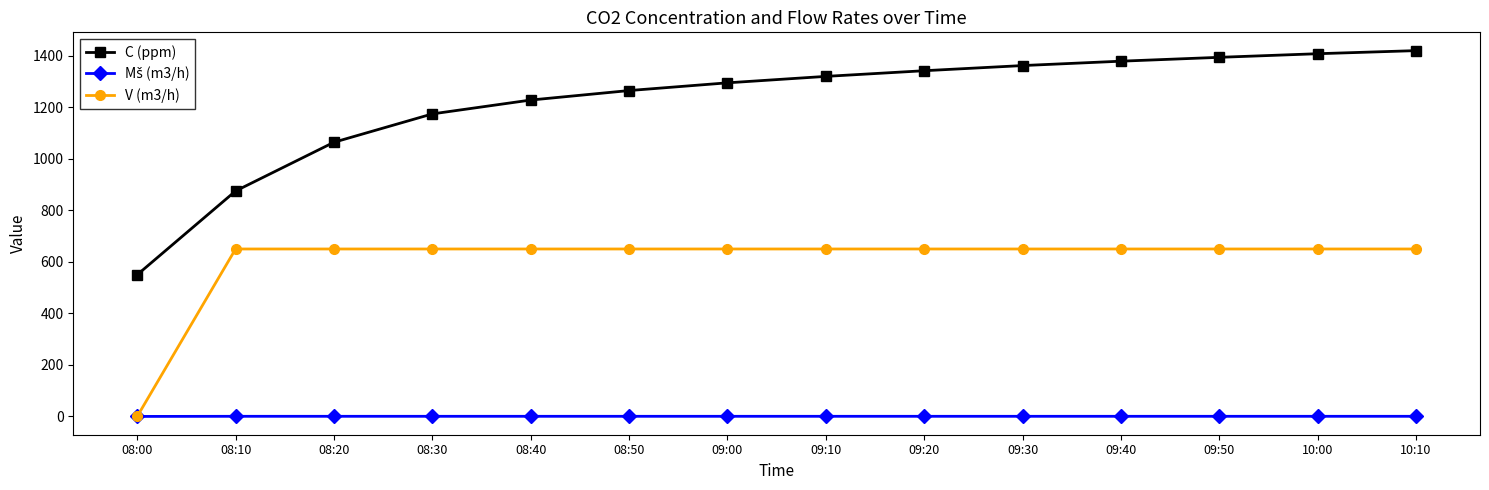

Count the number of data series in this chart.

3